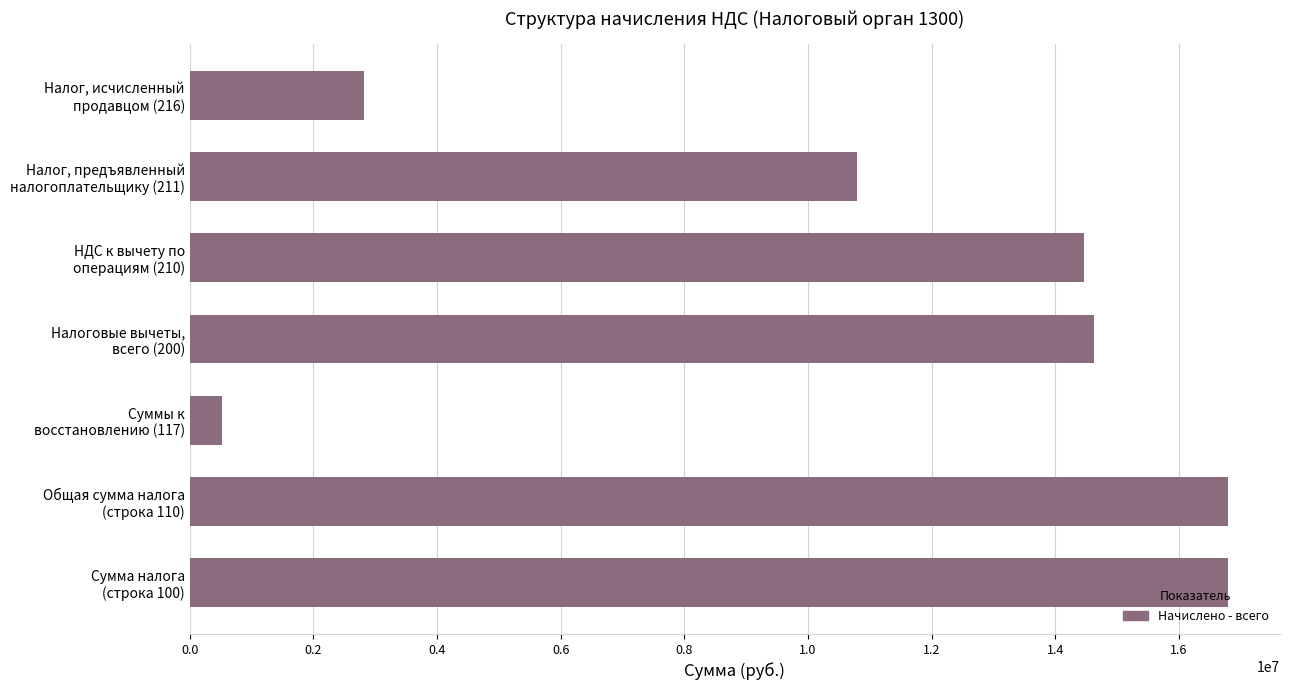

What is the difference between the maximum and minimum values?

16268954